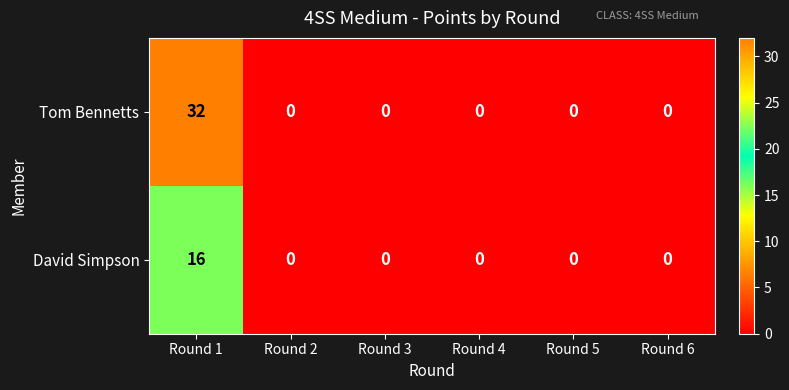

Rank the series by their average value, from highest to lowest.

Tom Bennetts, David Simpson